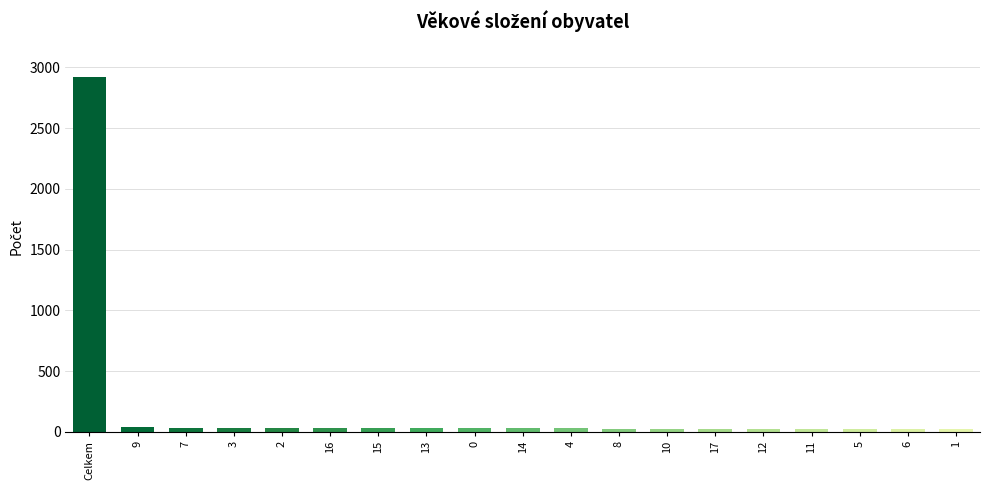

What is the sum of the values at 8 and 9?

66